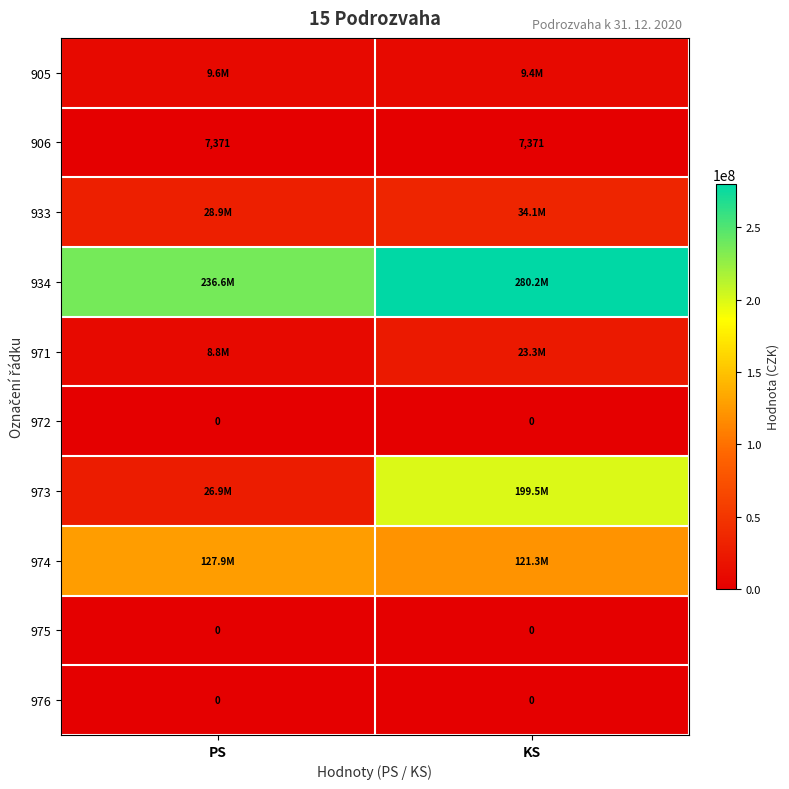

What is the lowest value of the 906 series?

7371.5